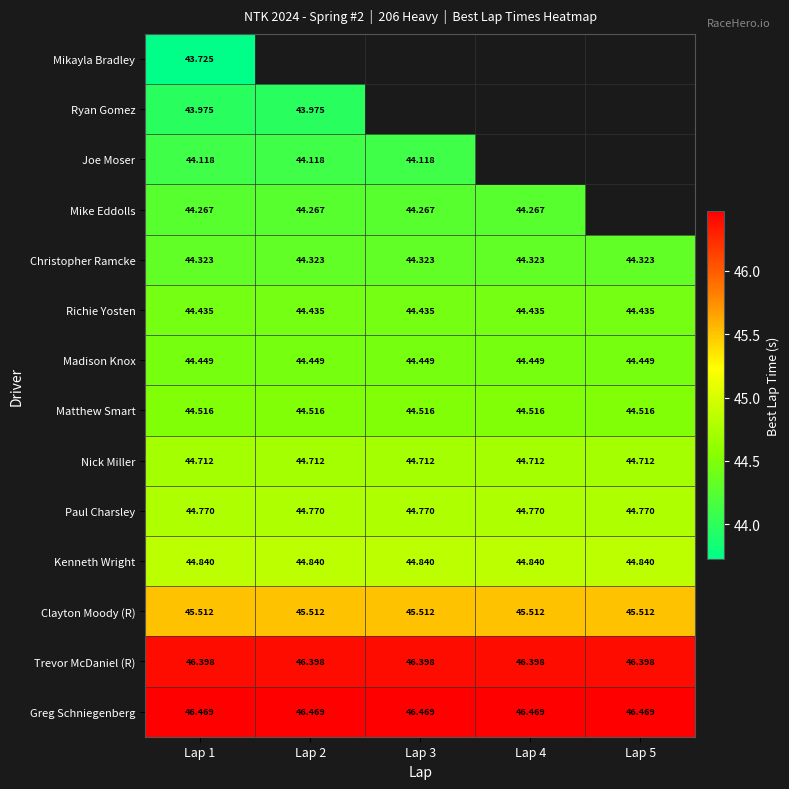

List the series in order of their overall mean, lowest first.

Mikayla Bradley, Ryan Gomez, Joe Moser, Mike Eddolls, Christopher Ramcke, Richie Yosten, Madison Knox, Matthew Smart, Nick Miller, Paul Charsley, Kenneth Wright, Clayton Moody (R), Trevor McDaniel (R), Greg Schniegenberg